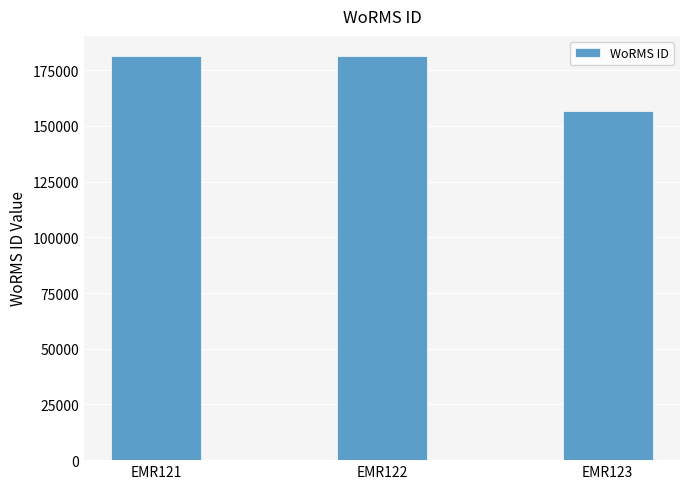

Is it true that the value at EMR123 is 156494?

True